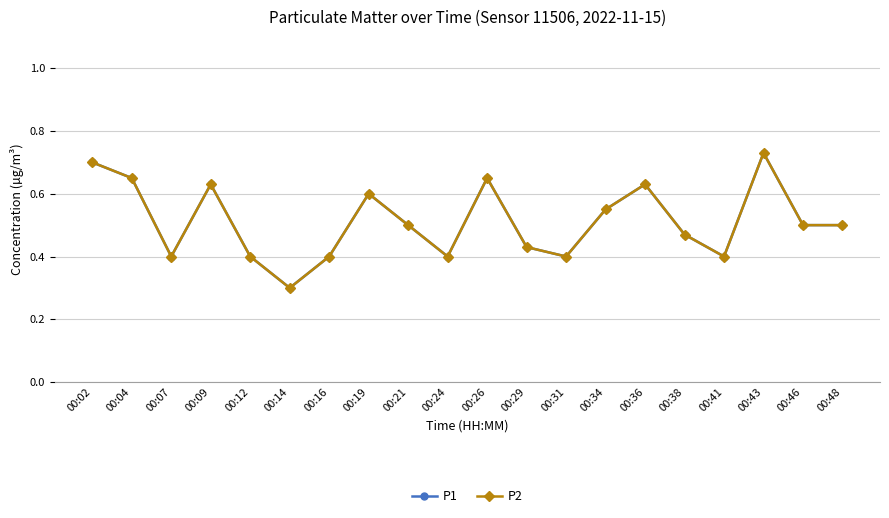

What is the value of the P1 point at the 18th from the left?

0.7